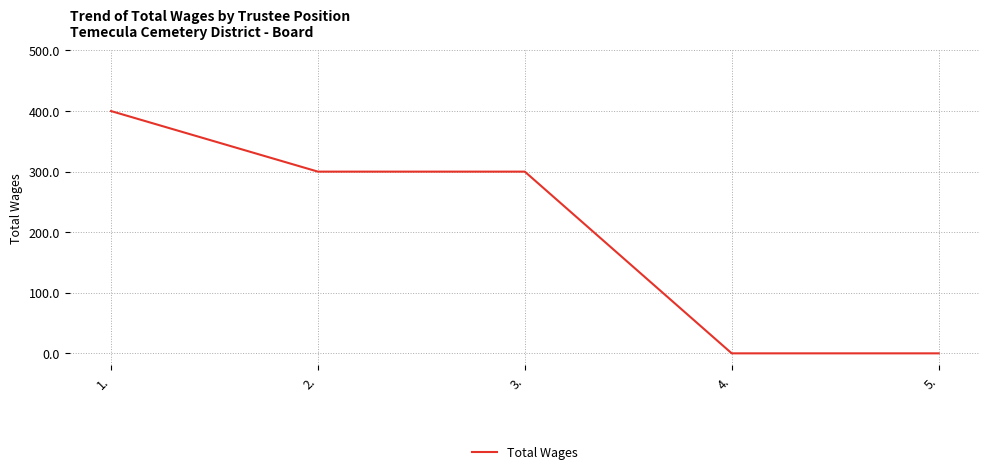

Does the chart display data point markers on the line(s)?

No